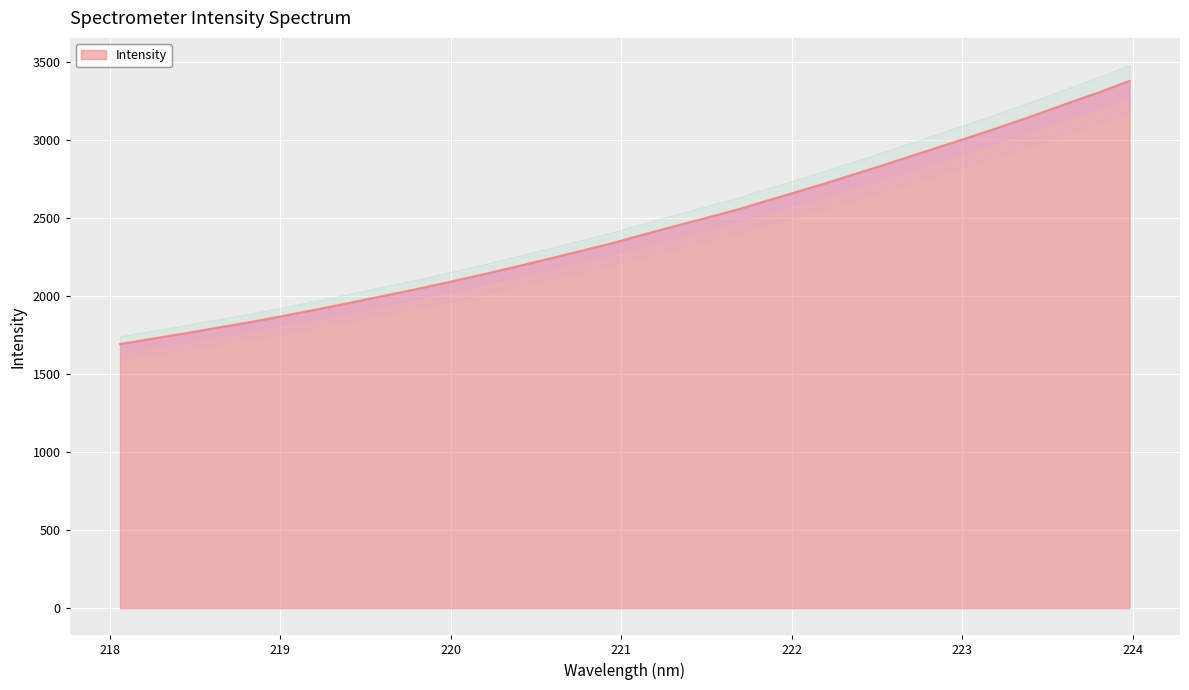

True or false: the data shows 2042.2 at 219.7801.

True